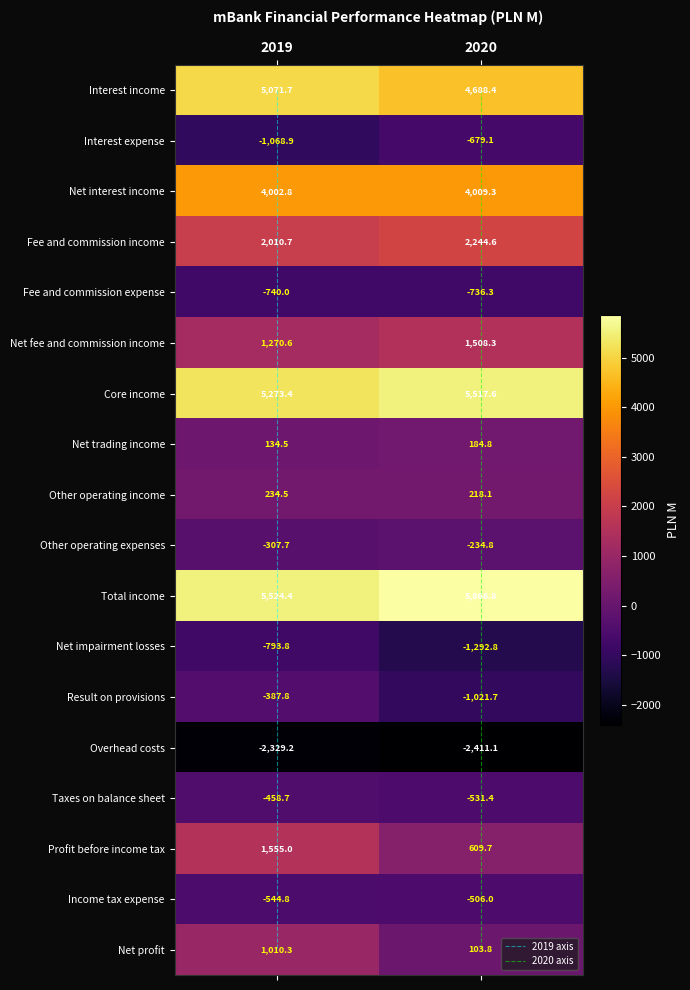

Rank the series by their maximum value, from highest to lowest.

values_2020, values_2019